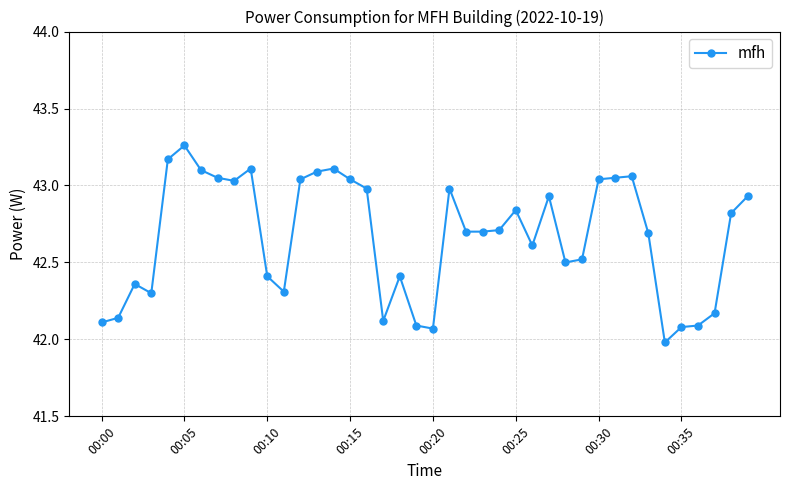

What is the smallest value displayed?

42.0